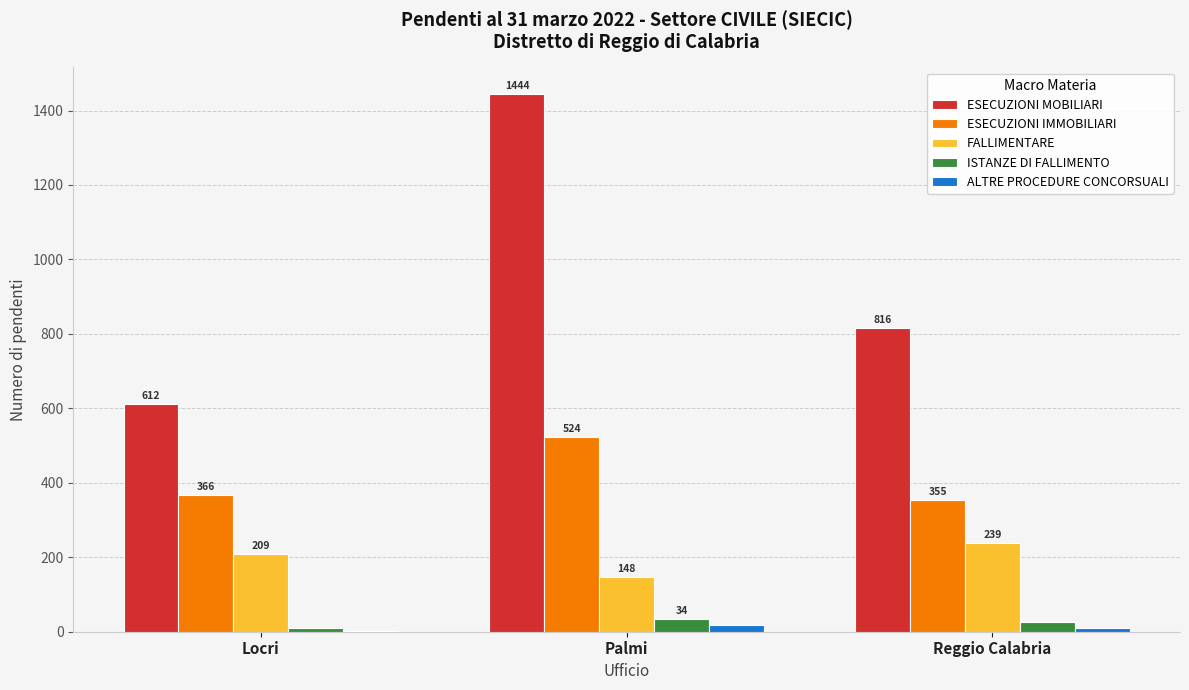

Reading right to left, transcribe all the data shown in this chart.

ESECUZIONI MOBILIARI: Reggio Calabria=816	Palmi=1444	Locri=612
ESECUZIONI IMMOBILIARI: Reggio Calabria=355	Palmi=524	Locri=366
FALLIMENTARE: Reggio Calabria=239	Palmi=148	Locri=209
ISTANZE DI FALLIMENTO: Reggio Calabria=26	Palmi=34	Locri=10
ALTRE PROCEDURE CONCORSUALI: Reggio Calabria=10	Palmi=18	Locri=2